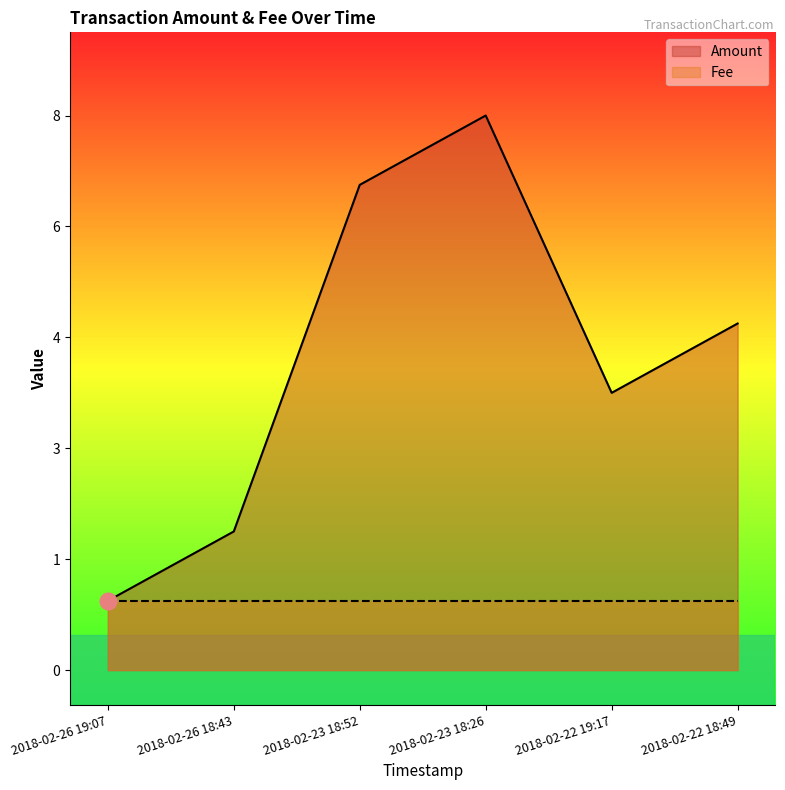

Read the value at 2018-02-26 18:43.

2